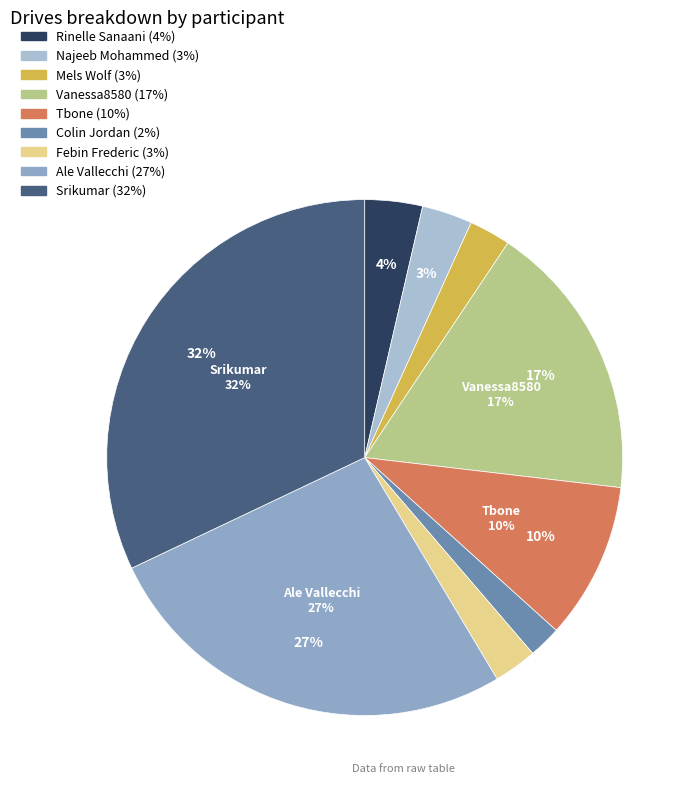

To the nearest percent, what is the difference between the Febin Frederic and Srikumar slice percentages?

29%